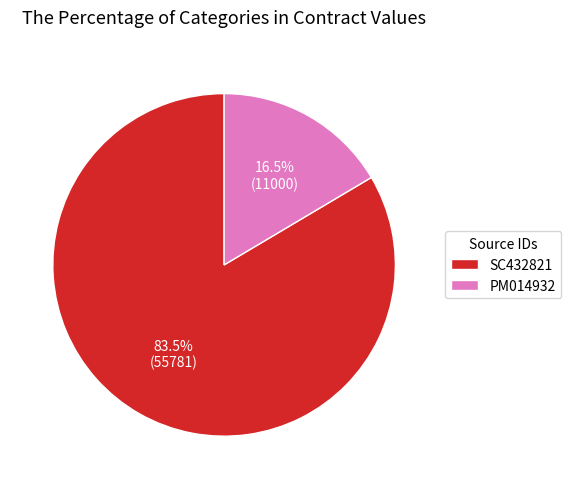

Rank the categories by value from lowest to highest.

PM014932, SC432821